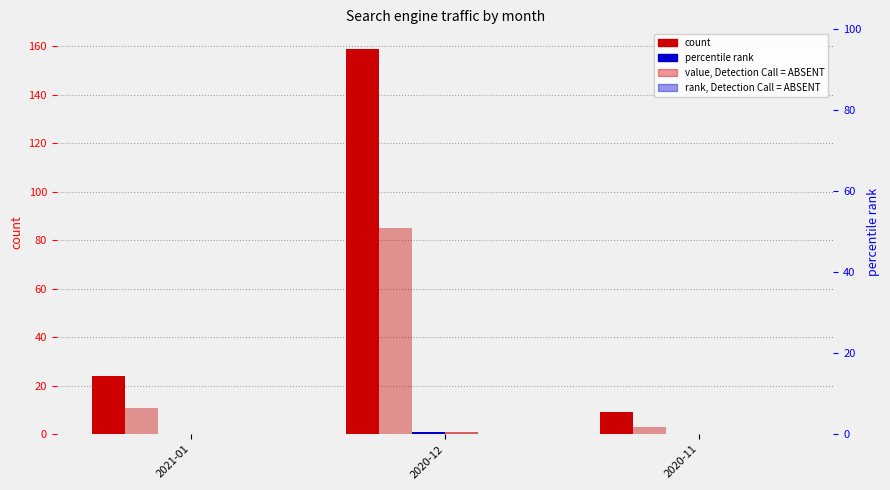

Which category has the lowest value in the Ukr.net series?

2021-01